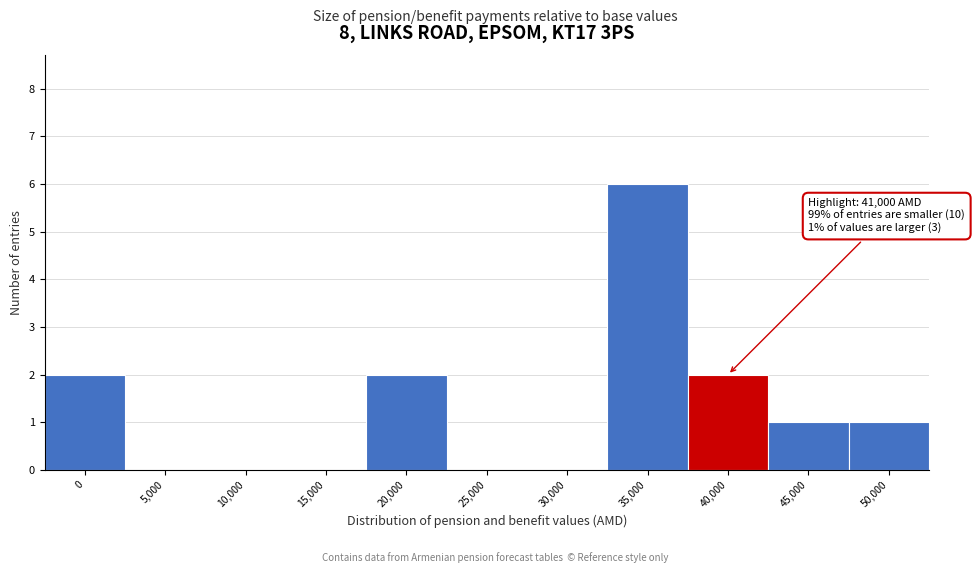

Reading left to right, list all the values displayed in this chart.

0=2	5,000=0	10,000=0	15,000=0	20,000=2	25,000=0	30,000=0	35,000=6	40,000=2	45,000=1	50,000=1